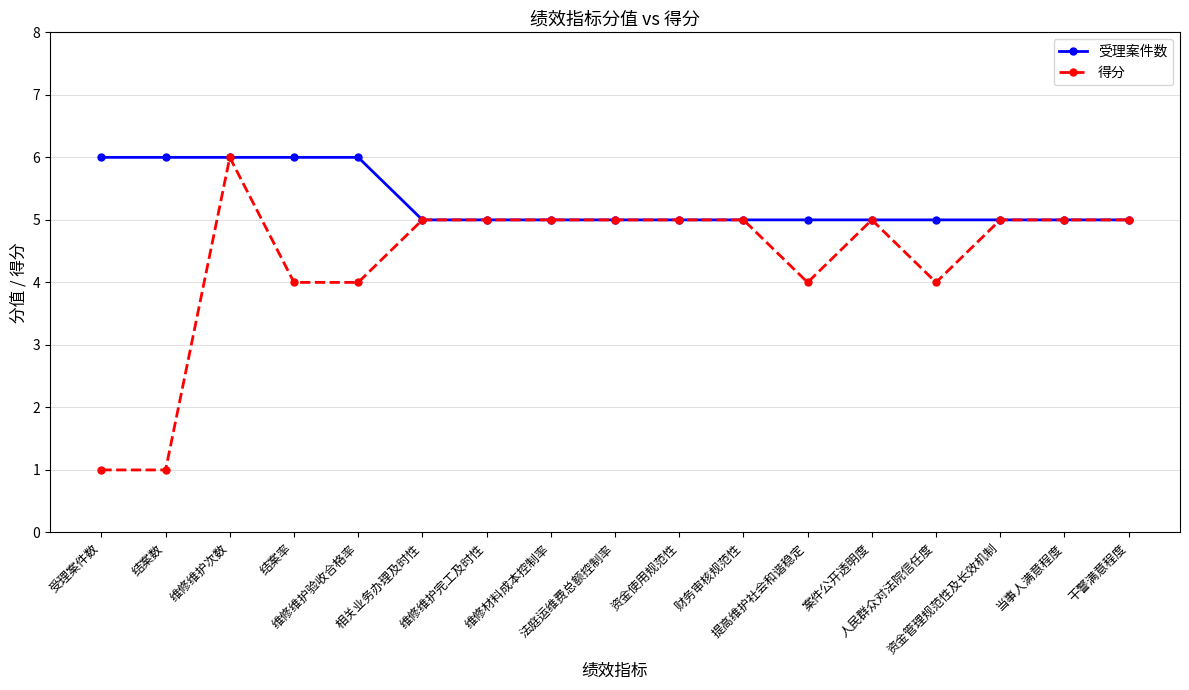

Rank the series by their average value, from highest to lowest.

受理案件数, 得分